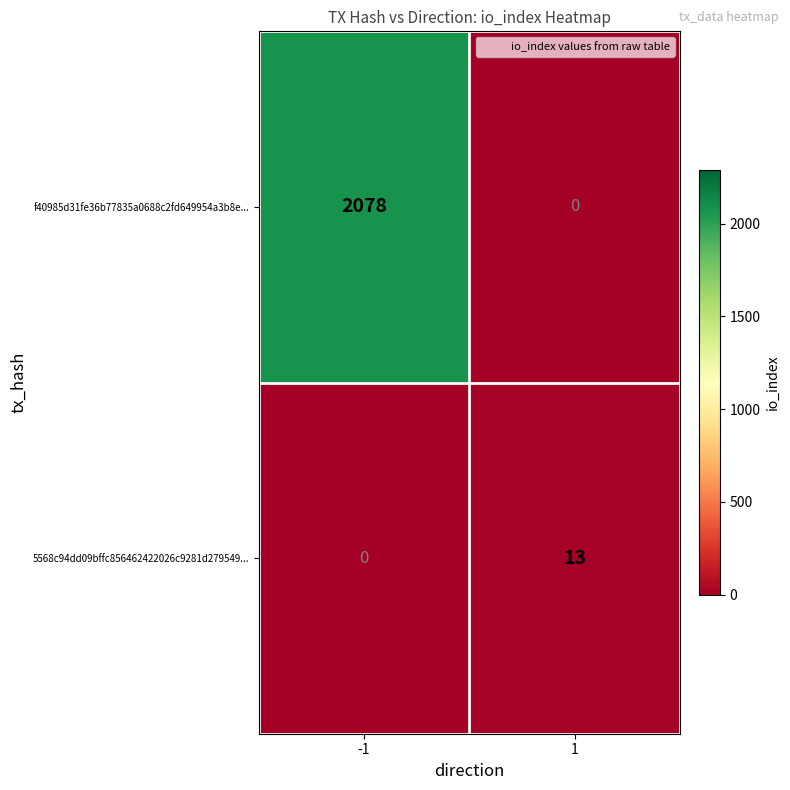

Reading left to right, extract all data points from this chart.

f40985d31fe36b77835a0688c2fd649954a3b8e...: 2078	0
5568c94dd09bffc856462422026c9281d279549...: 0	13